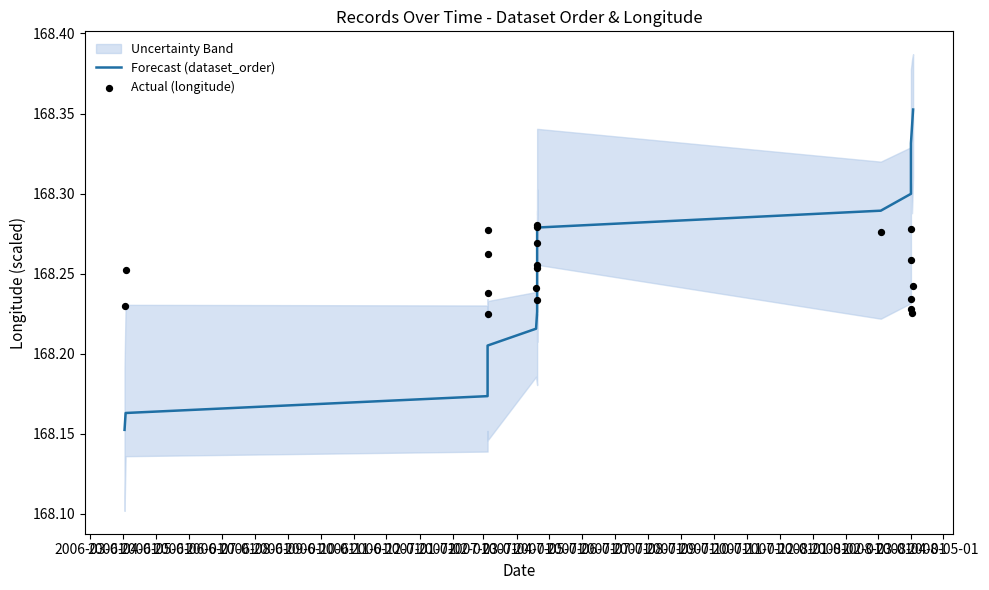

Which series has the largest total across all categories?

Forecast (dataset_order)